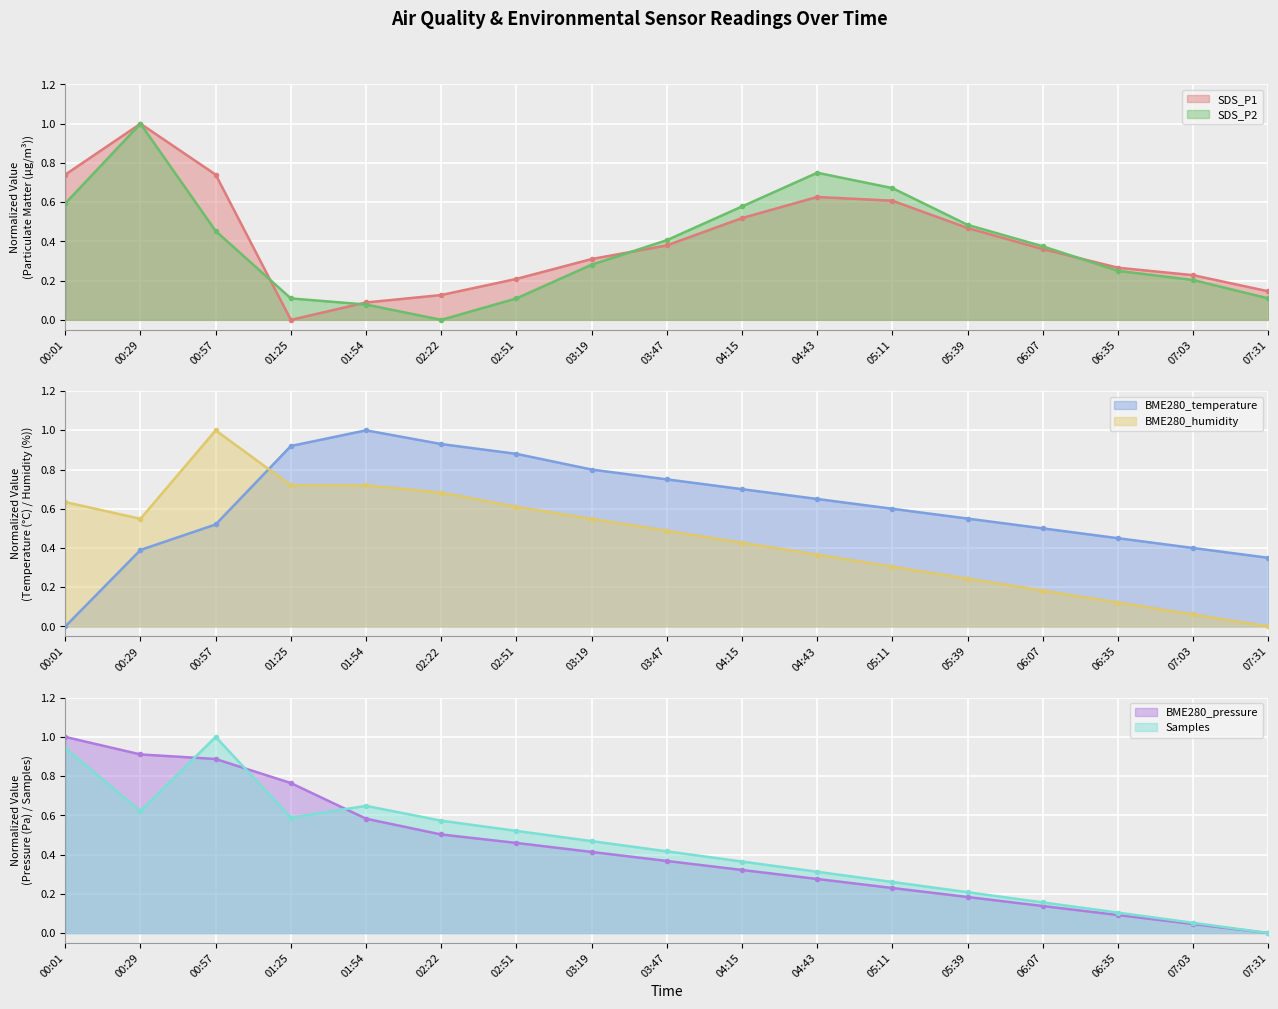

What is the label of the 5th point from the left?

01:54